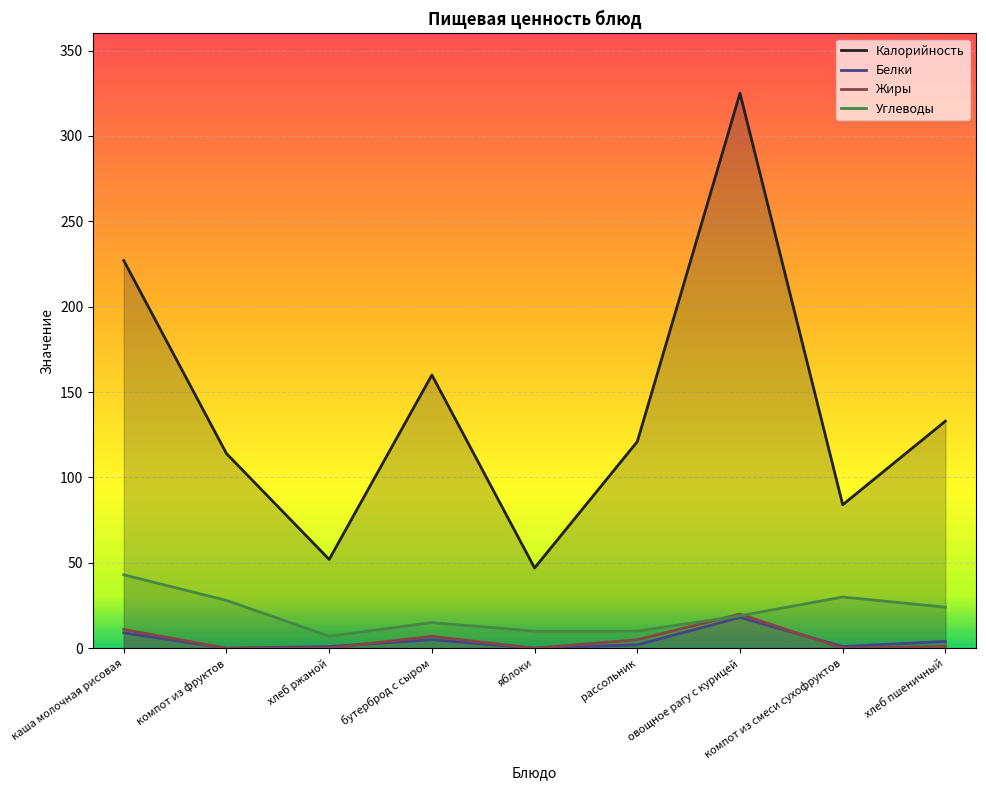

True or false: Белки has more than 0 interior local peaks.

True